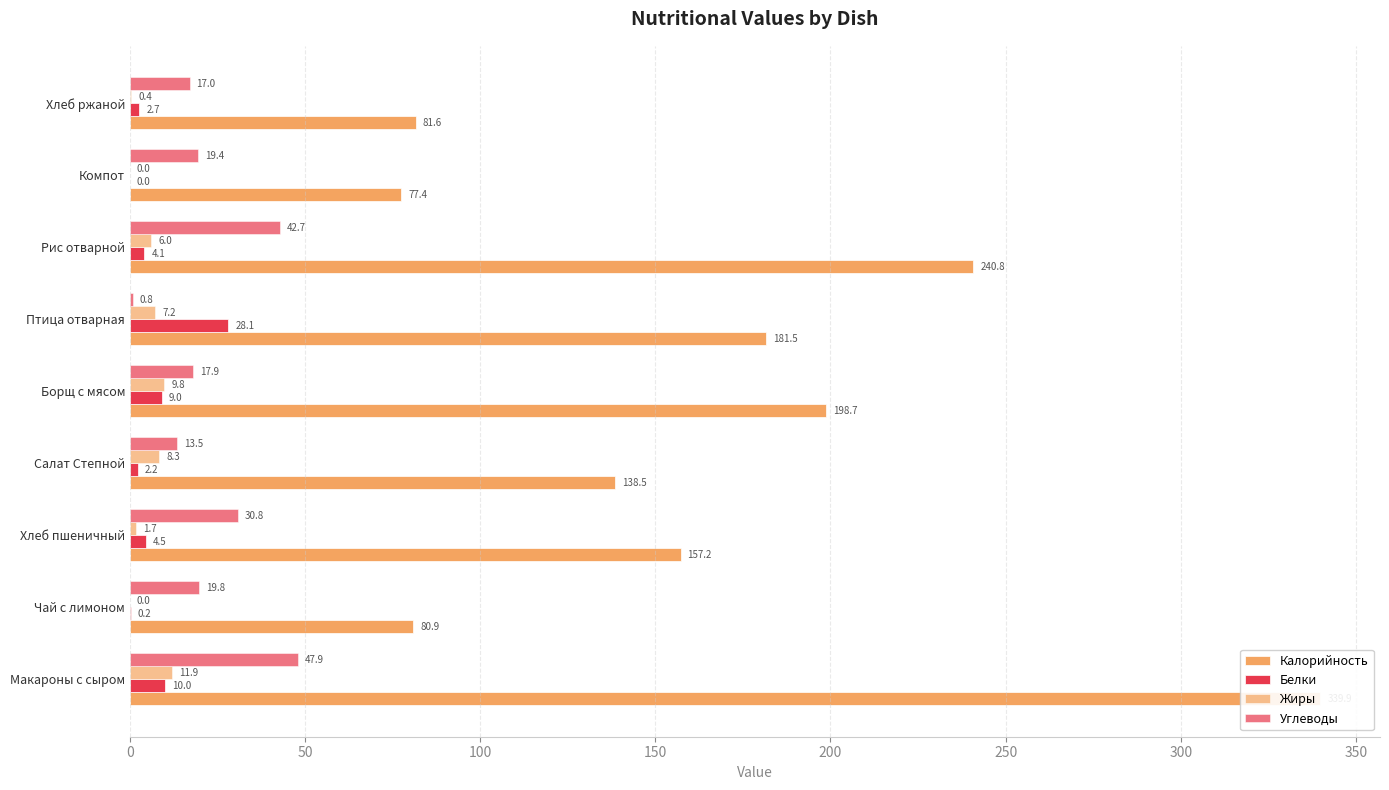

The value of Жиры at Чай с лимоном is -6.0. True or false?

False